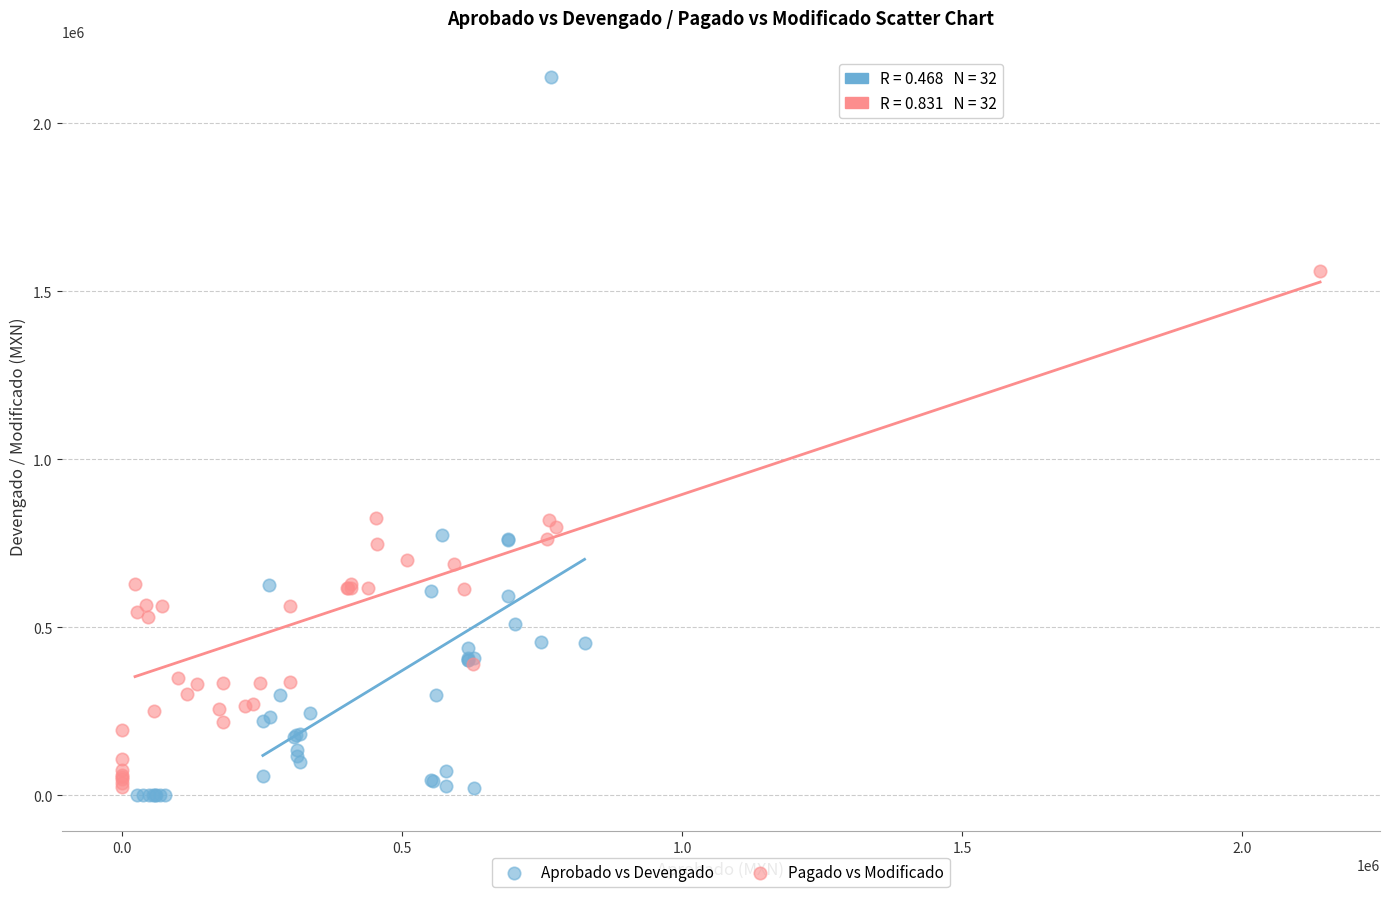

Which series has the largest Y range (max minus min)?

Aprobado vs Devengado